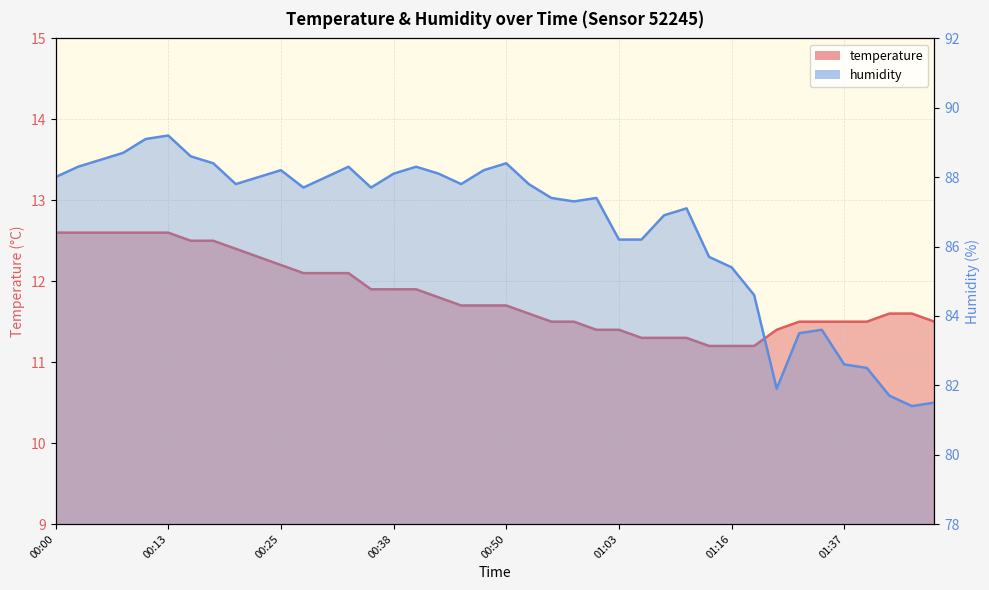

Where is the first local minimum for humidity?

00:20